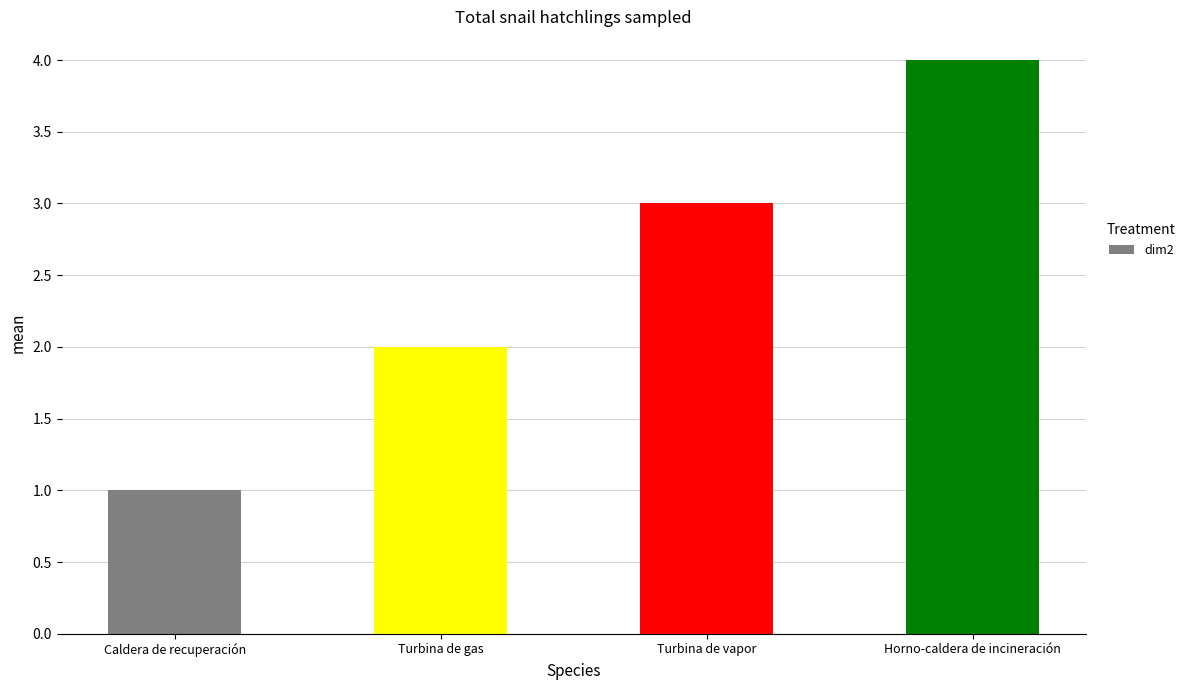

What is the difference between the maximum and minimum values?

3